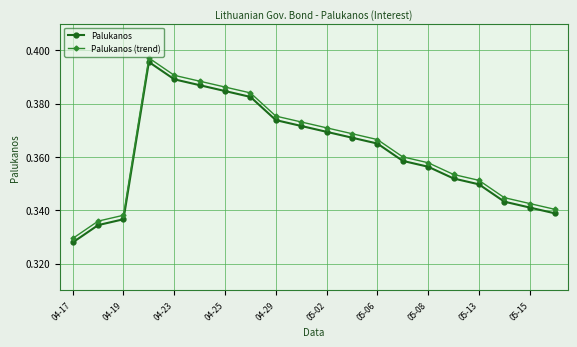

True or false: Palukanos (trend) and Palukanos cross at least once.

False